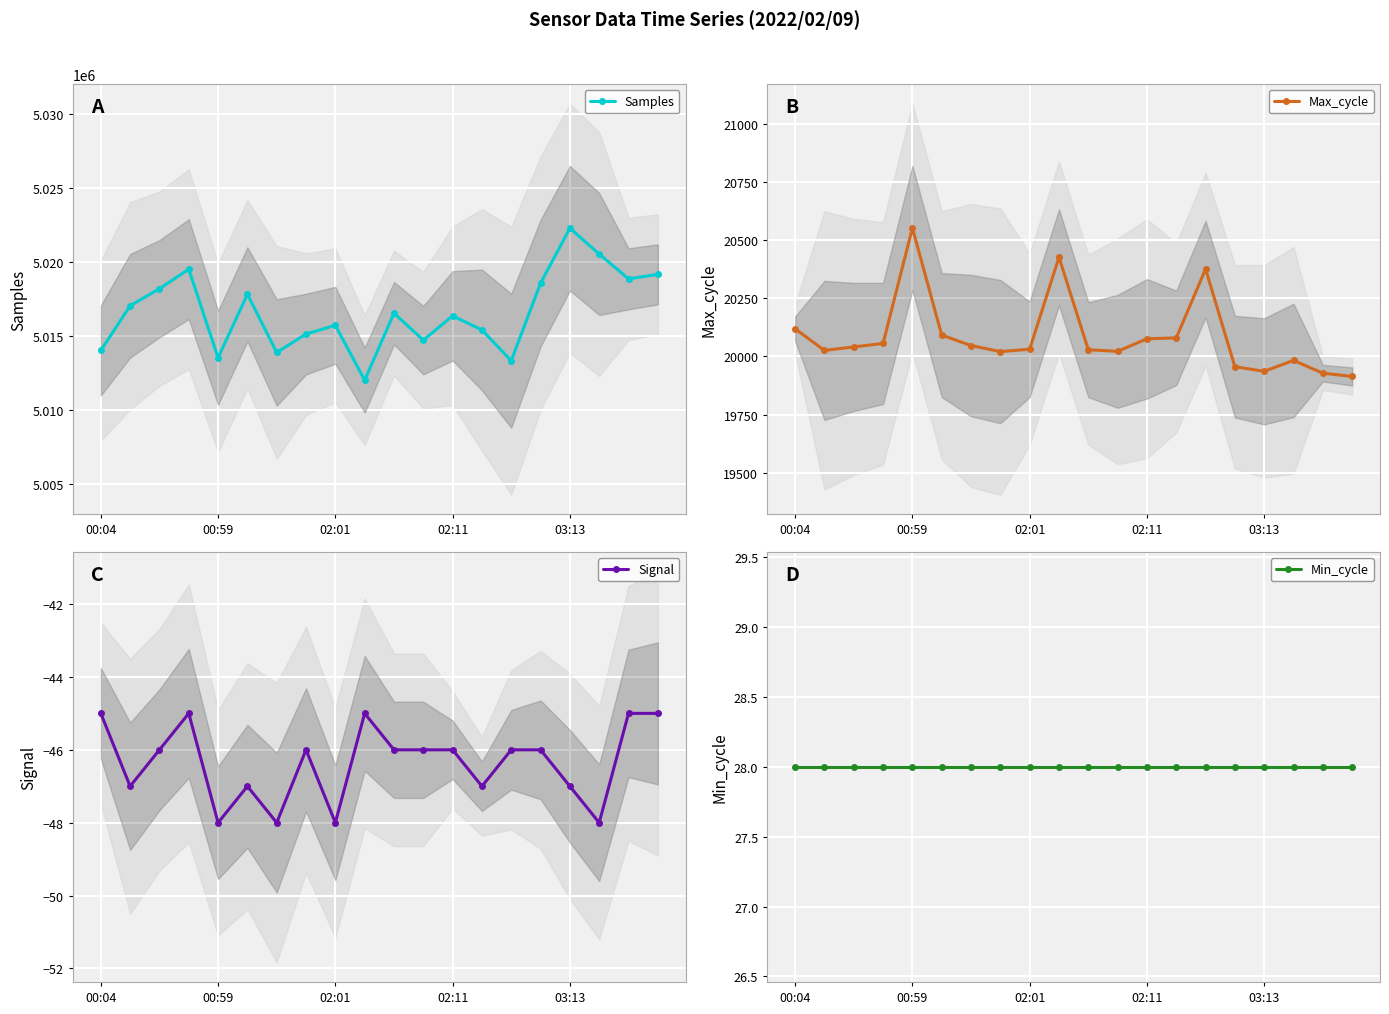

List the series in order of their peak value, lowest first.

Signal, Min_cycle, Max_cycle, Samples